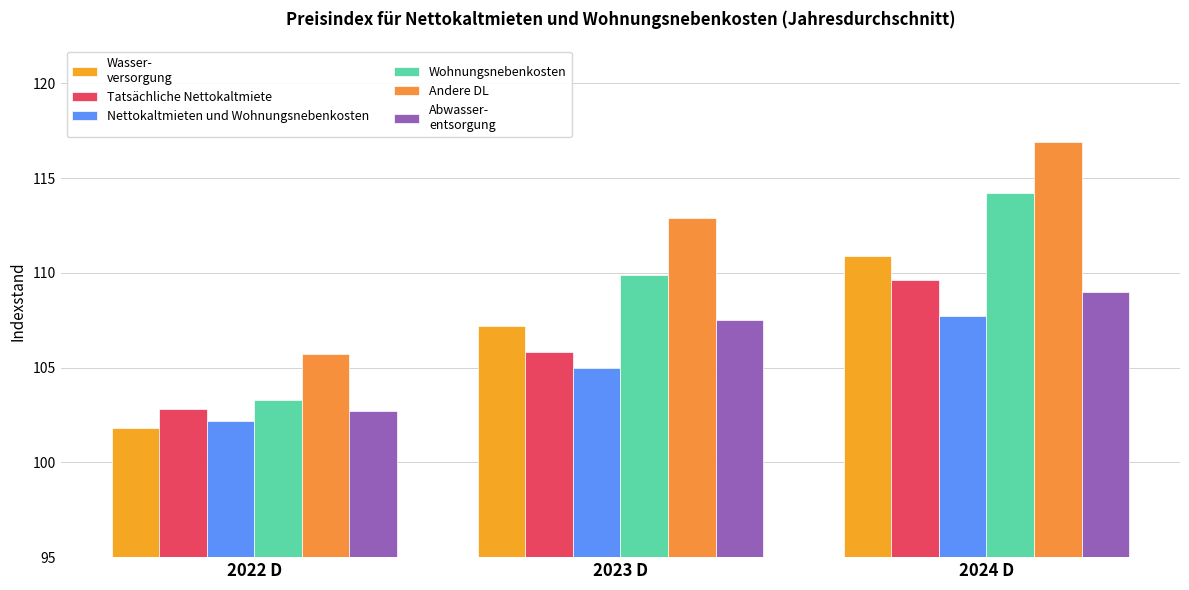

Count the number of data series in this chart.

6